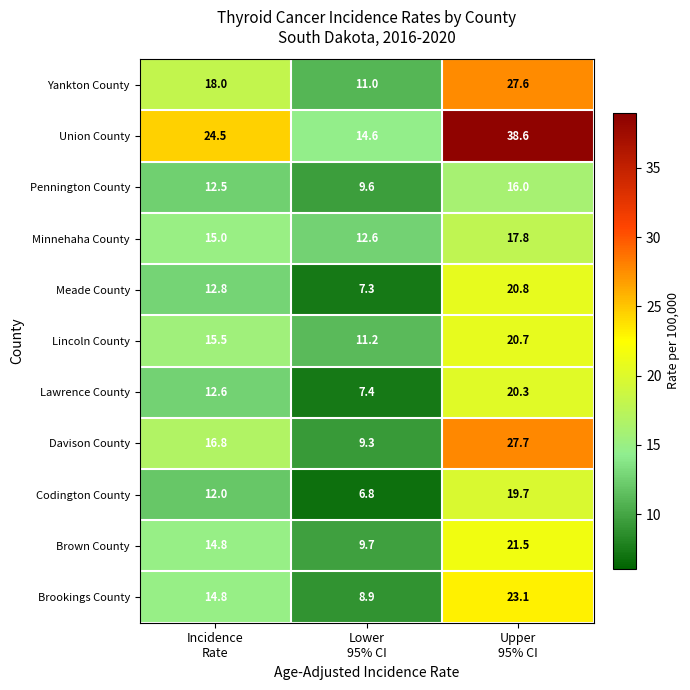

Which series has the largest range (max minus min)?

Union County